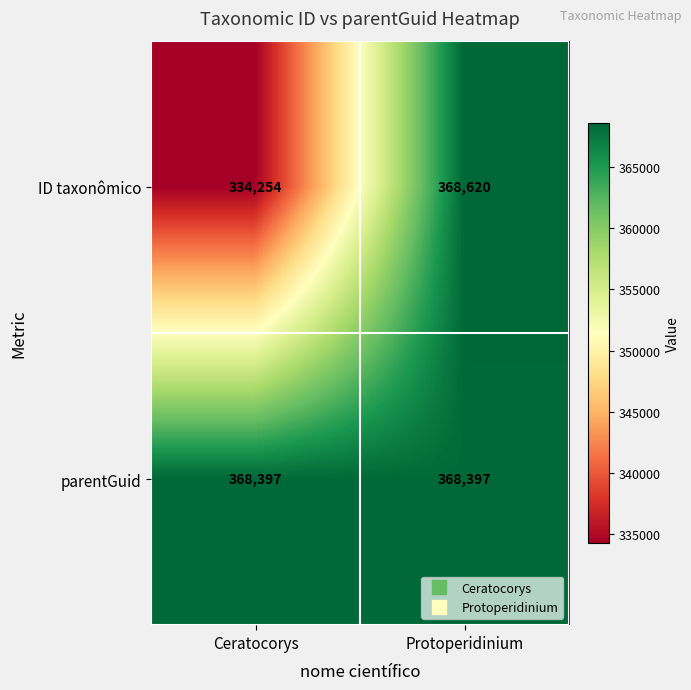

Reading left to right, extract all data points from this chart.

ID taxonômico: 334254	368620
parentGuid: 368397	368397